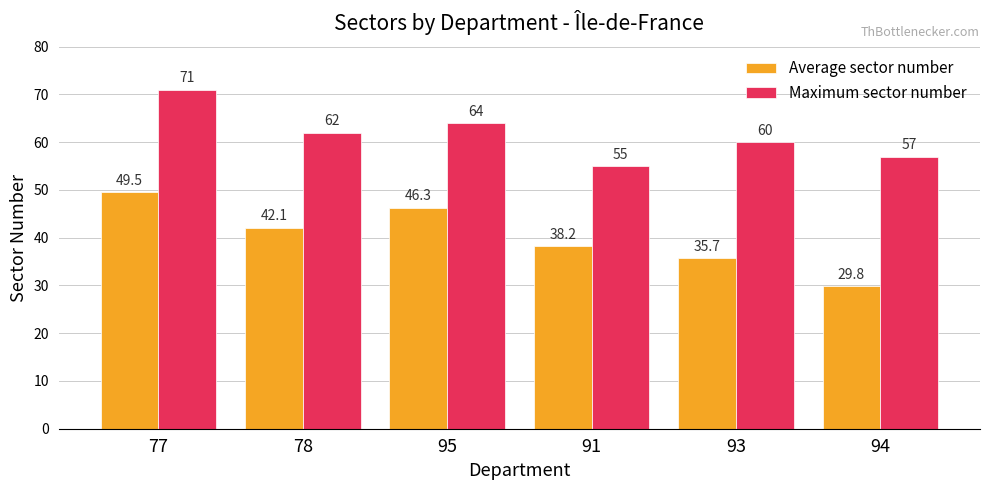

What is the lowest value of the Maximum sector number series?

55.0